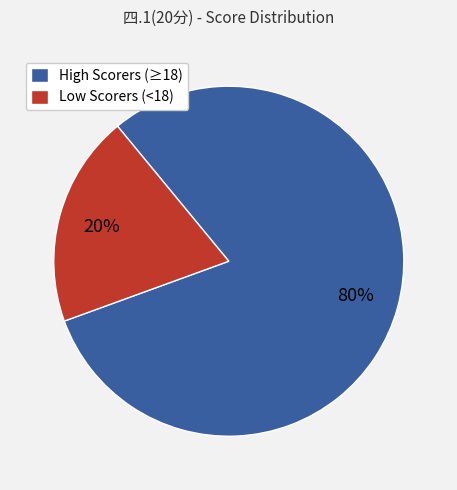

Is there a majority slice in this chart?

Yes